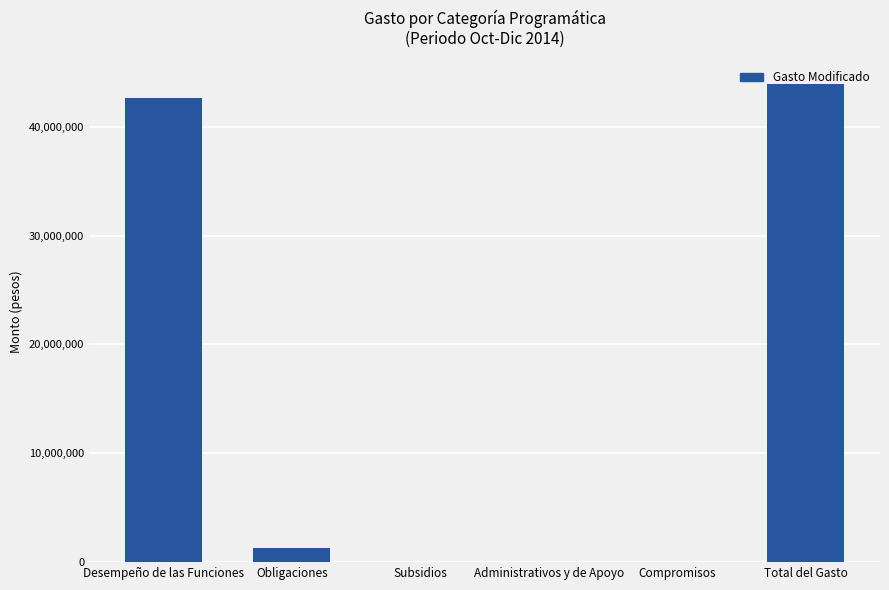

The chart shows a value of 20465154 at Compromisos. True or false?

False